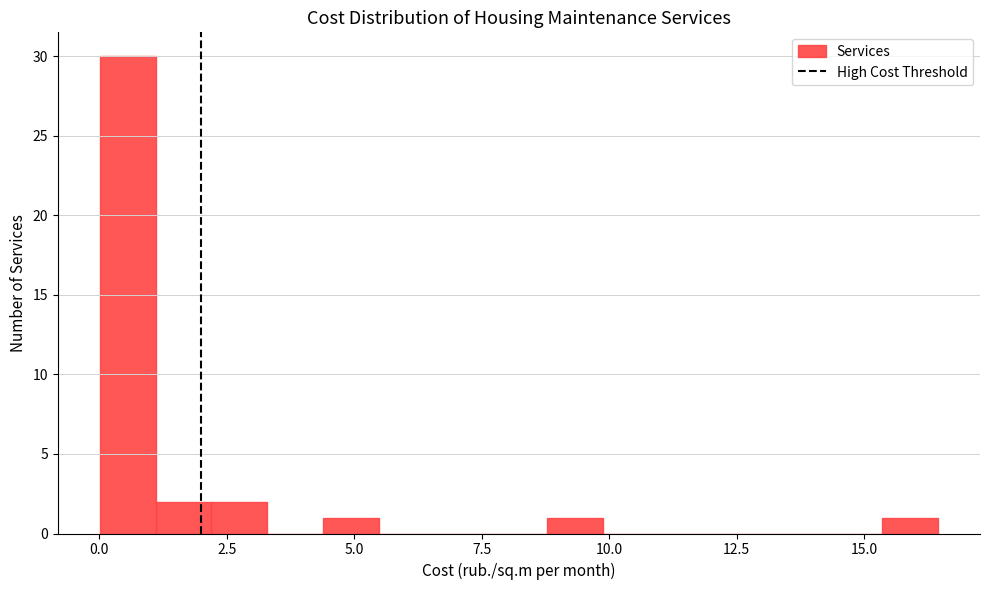

Around what value on the x-axis is the tallest bar? Give the approximate position of its centre, as read against the axis.

0.5